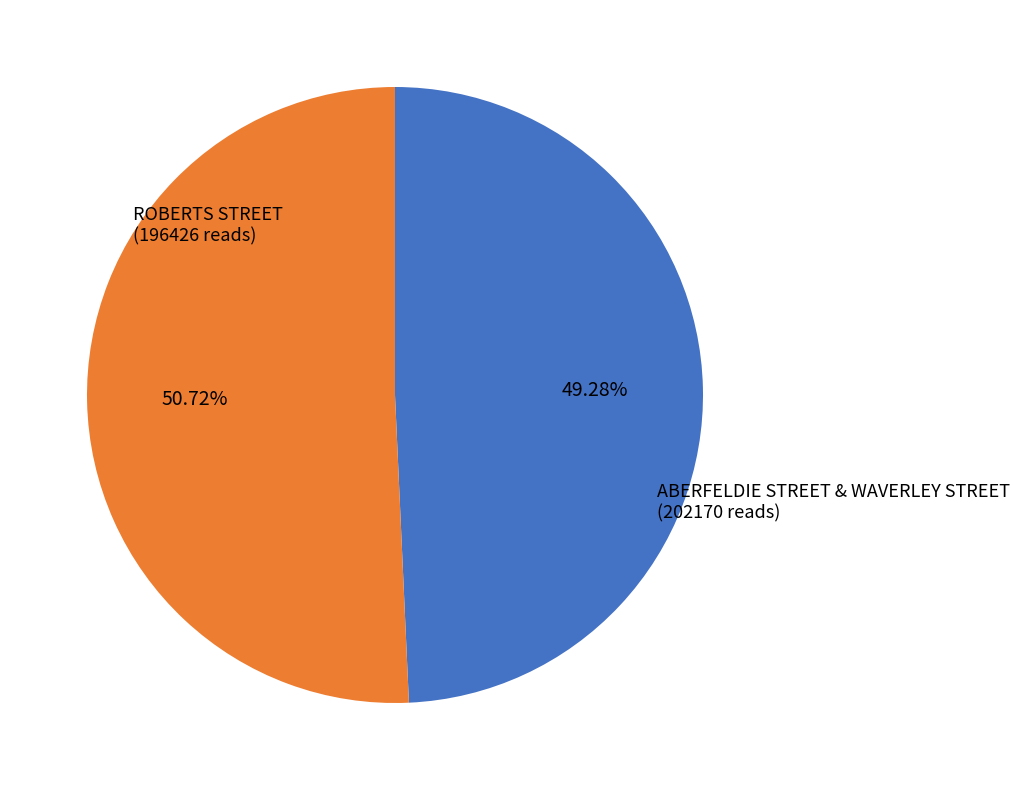

Is there any slice that represents more than half of the pie?

Yes